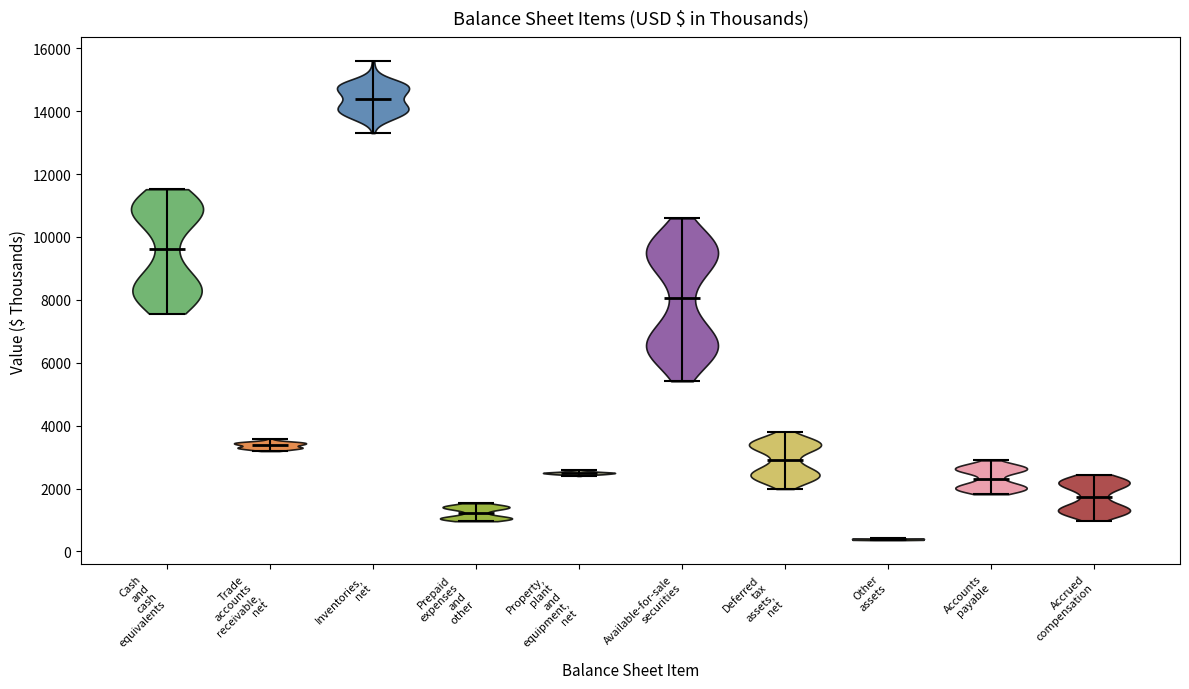

Reading left to right, read every violin against the y-axis: where its median line is, and the lowest and highest points it reaches. The values are not printed on the chart, so give them approximately, as read against the axis.

Cash and cash equivalents: median line 9600, lowest point 7600, highest point 11600
Trade accounts receivable, net: median line 3400, lowest point 3200, highest point 3600
Inventories, net: median line 14400, lowest point 13400, highest point 15600
Prepaid expenses and other: median line 1200, lowest point 1000, highest point 1600
Property, plant and equipment, net: median line 2400, lowest point 2400, highest point 2600
Available-for-sale securities: median line 8000, lowest point 5400, highest point 10600
Deferred tax assets, net: median line 3000, lowest point 2000, highest point 3800
Other assets: median line 400, lowest point 400, highest point 400
Accounts payable: median line 2400, lowest point 1800, highest point 2800
Accrued compensation: median line 1800, lowest point 1000, highest point 2400